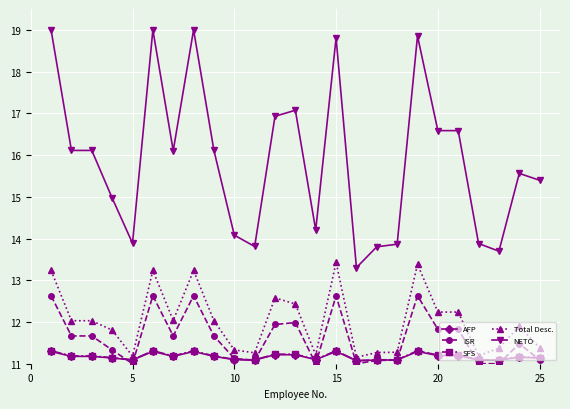

True or false: NETO and ISR cross at least once.

False